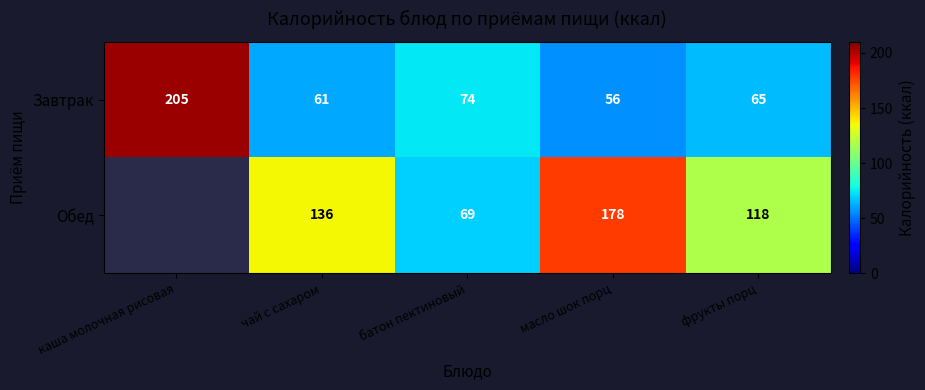

What is the total value across all series at фрукты порц?

183